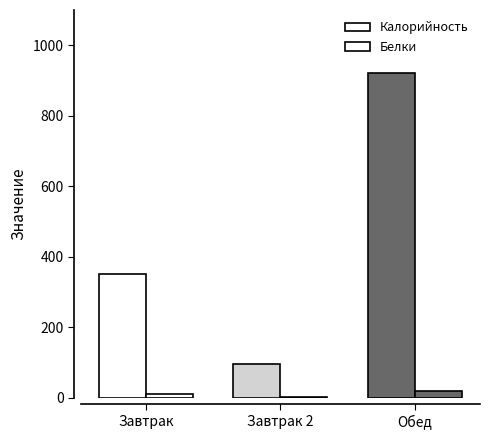

Count the number of data series in this chart.

2